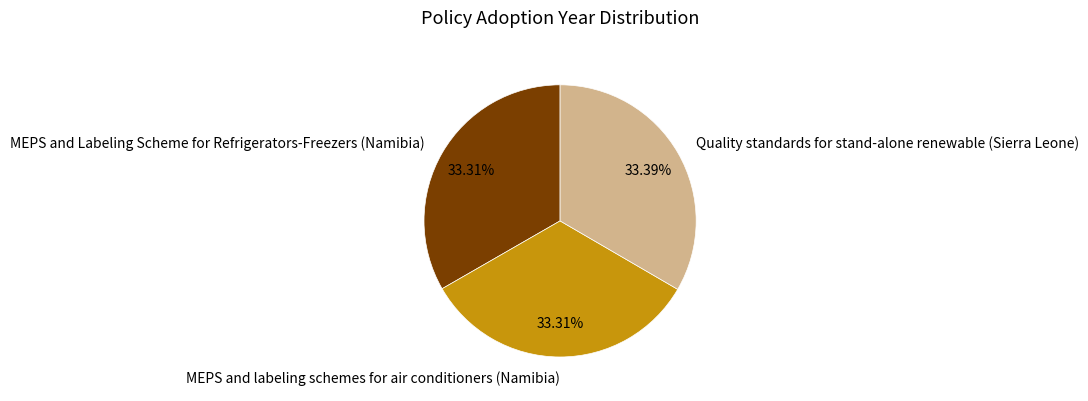

Is there any slice that represents more than half of the pie?

No